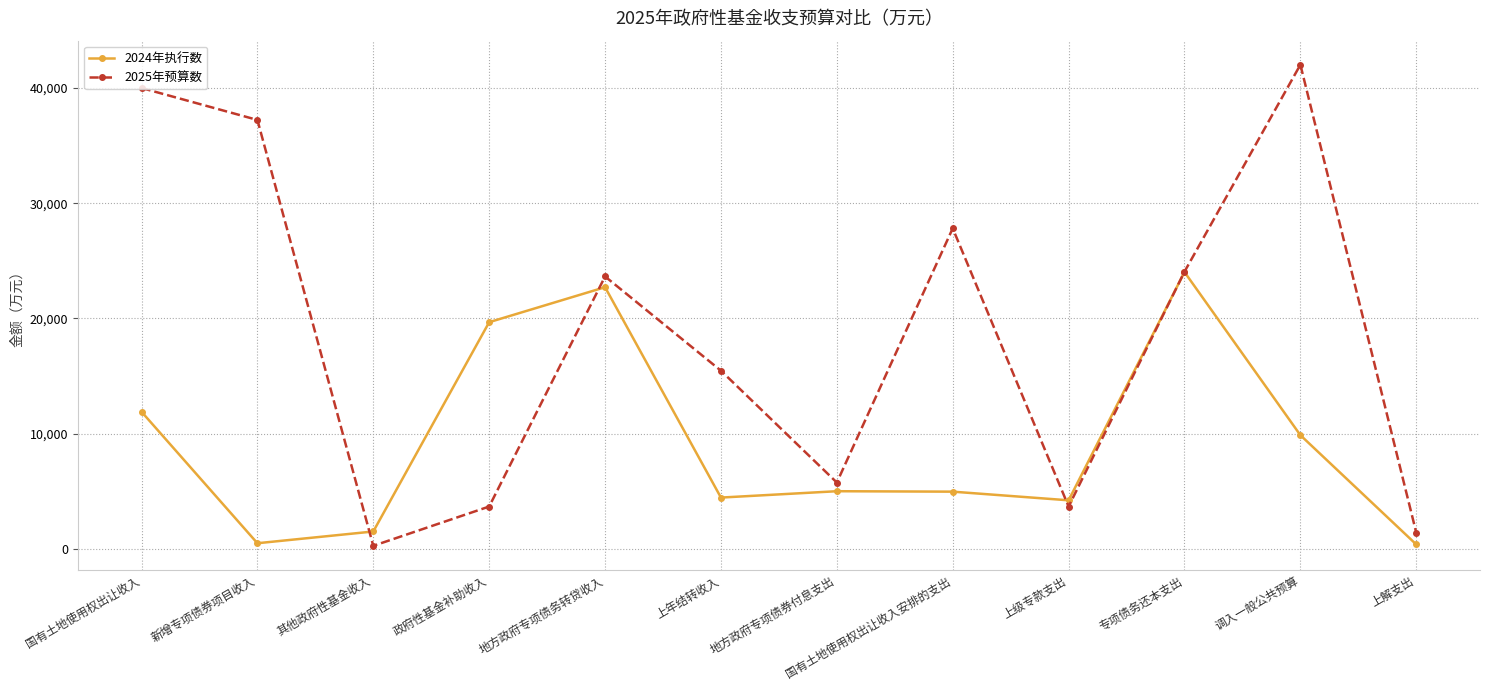

At which category does 2025年预算数 reach its first local valley?

其他政府性基金收入